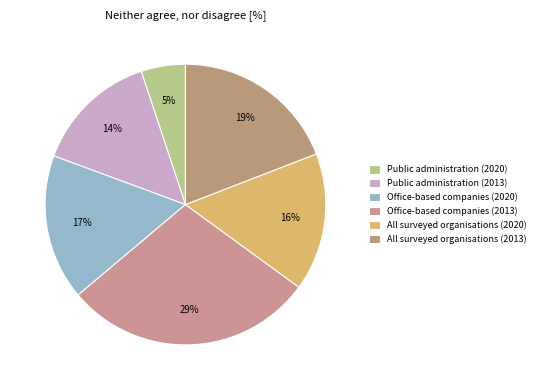

The Office-based companies (2013) slice represents 29% of the pie. True or false?

True